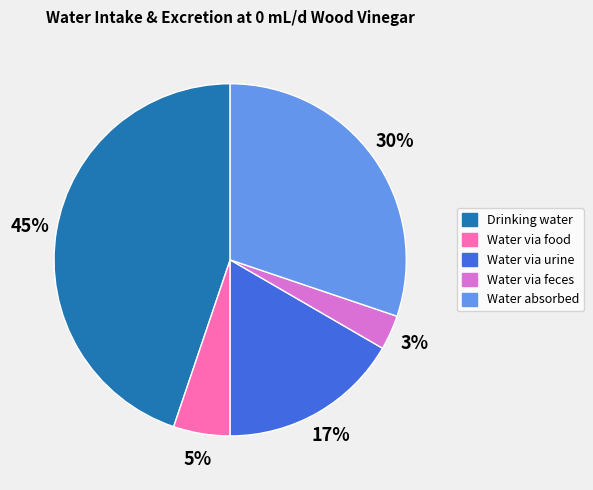

The Water via urine slice represents 17% of the pie. True or false?

True